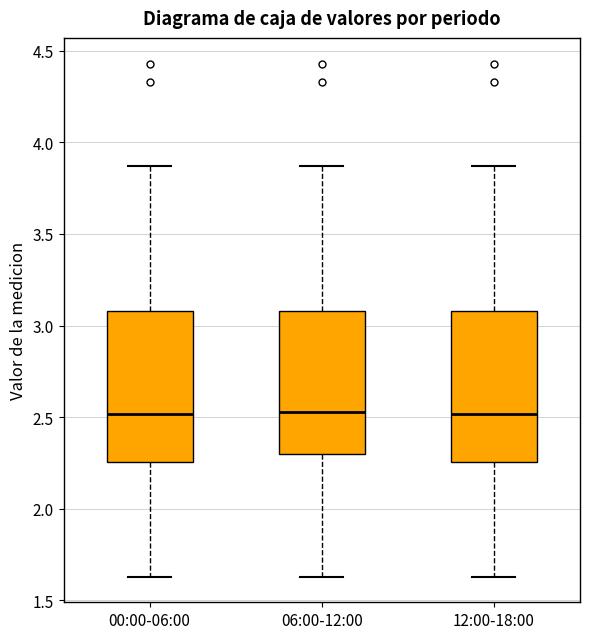

Reading left to right, read every box against the y-axis: the position of its median line, the range the box covers, and the ends of its whiskers. The values are not printed on the chart, so give them approximately, as read against the axis.

00:00-06:00: median 2.50, box 2.25 to 3.10, whiskers 1.65 to 3.85
06:00-12:00: median 2.55, box 2.30 to 3.10, whiskers 1.65 to 3.85
12:00-18:00: median 2.50, box 2.25 to 3.10, whiskers 1.65 to 3.85